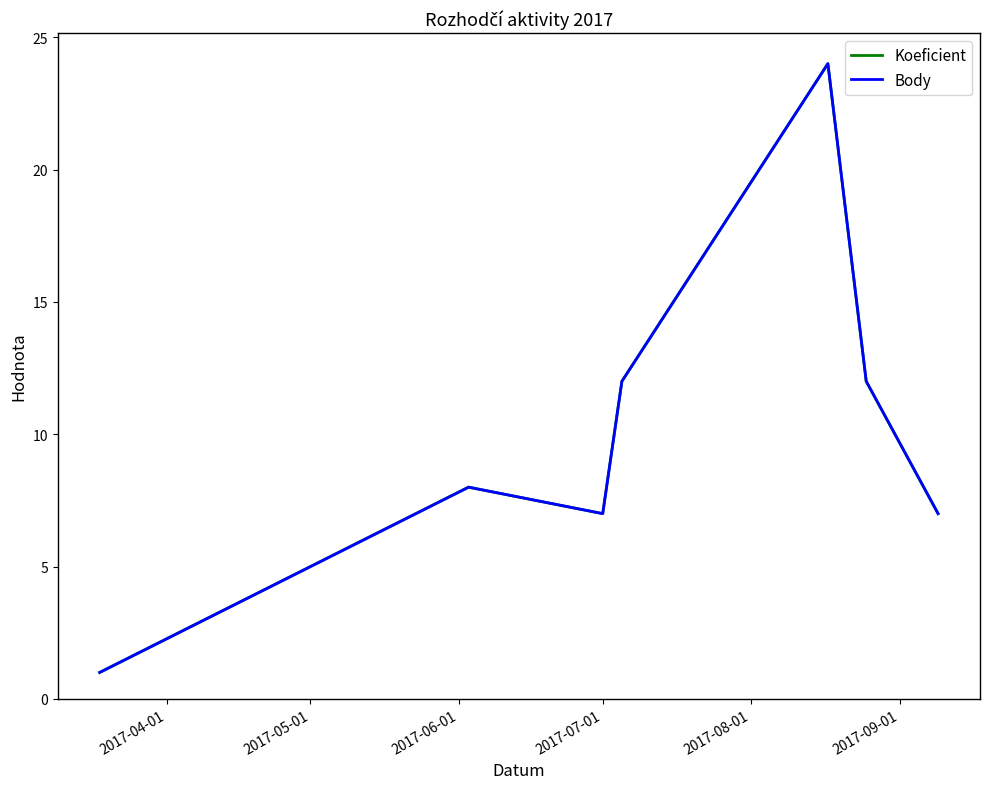

At how many categories does at least one series exceed 9?

3